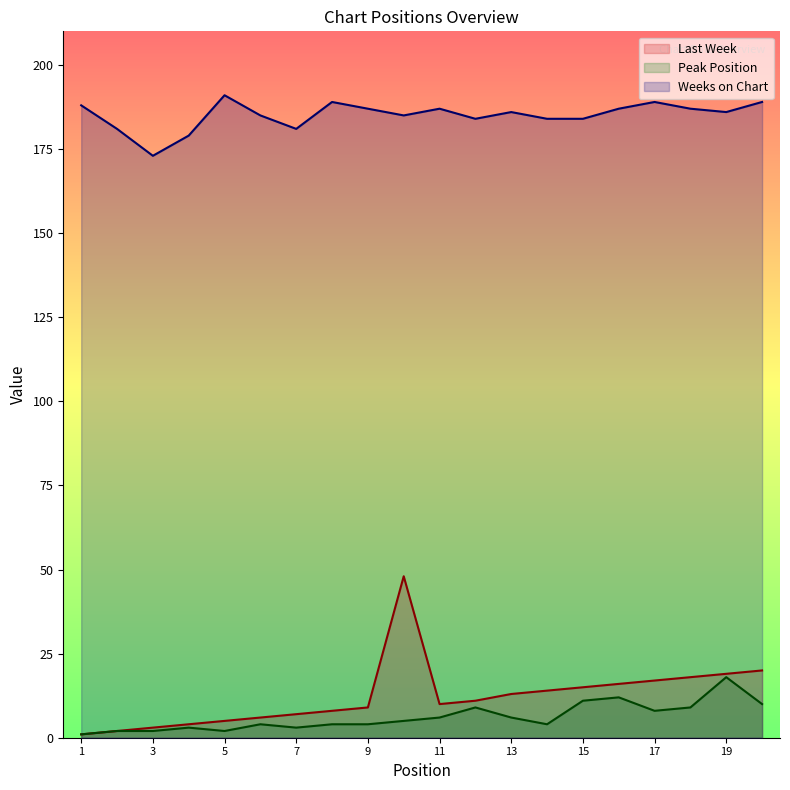

The value of Last Week at 18 is 18. True or false?

True